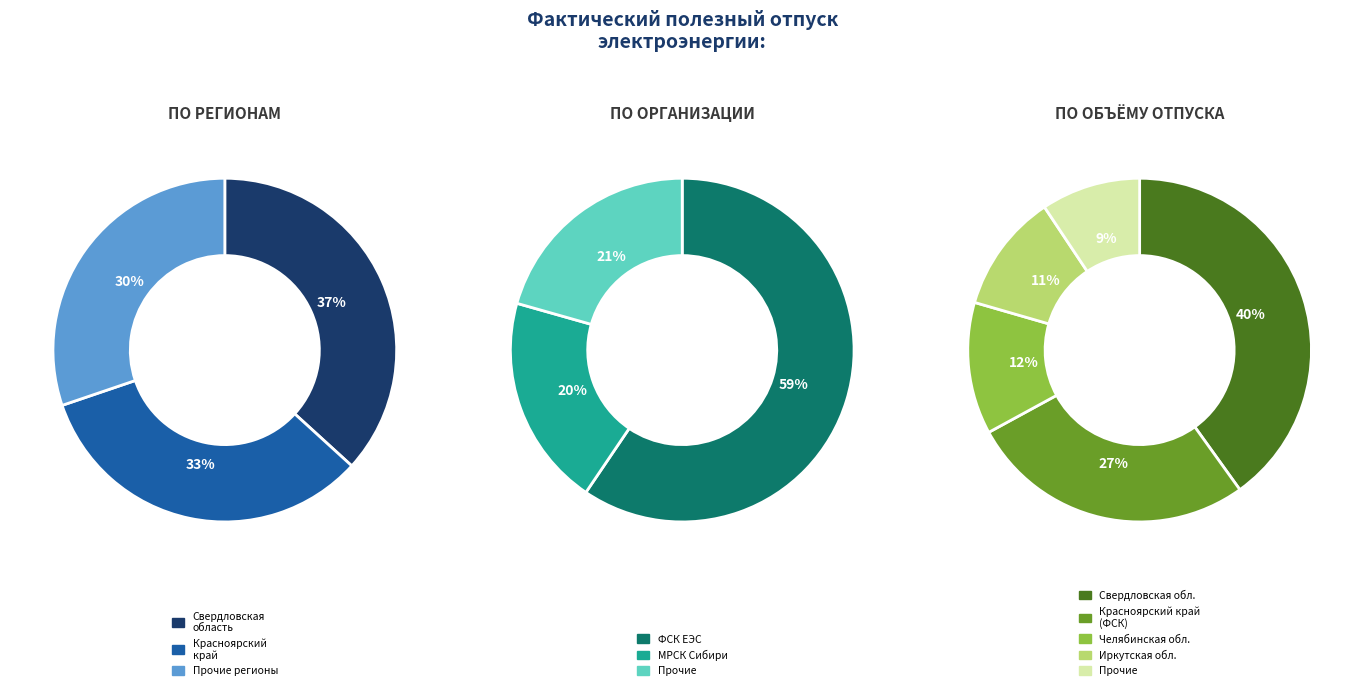

What is the change in value from Свердловская область to Прочие?

-86984.5